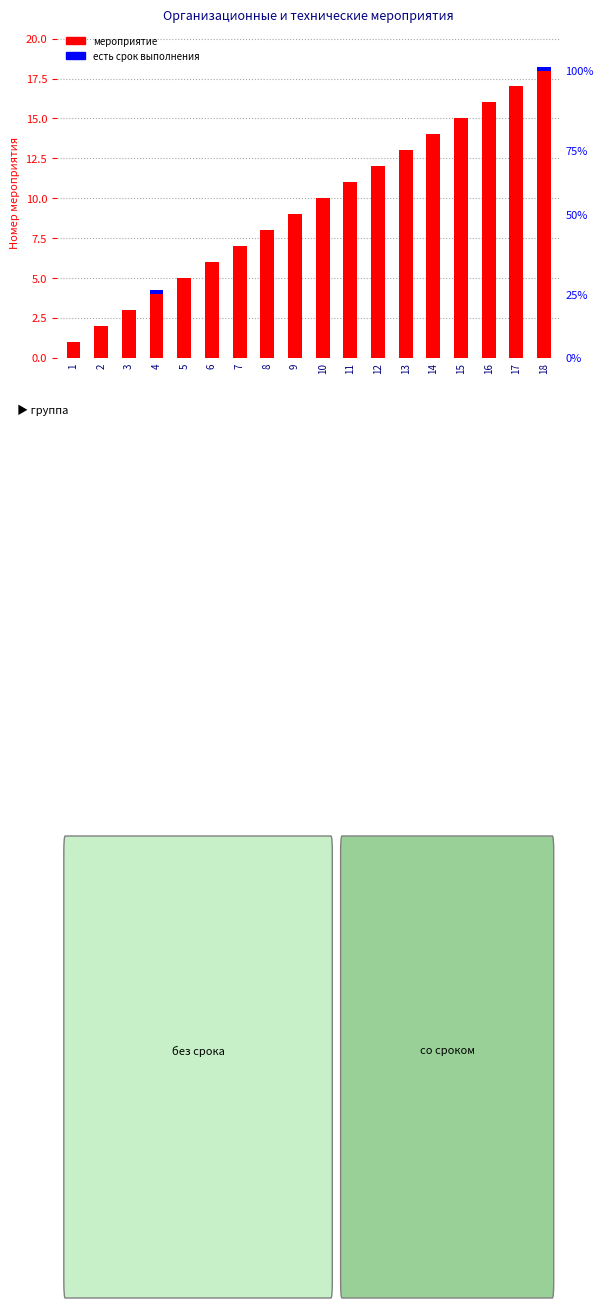

Which series has the widest spread of values?

мероприятие